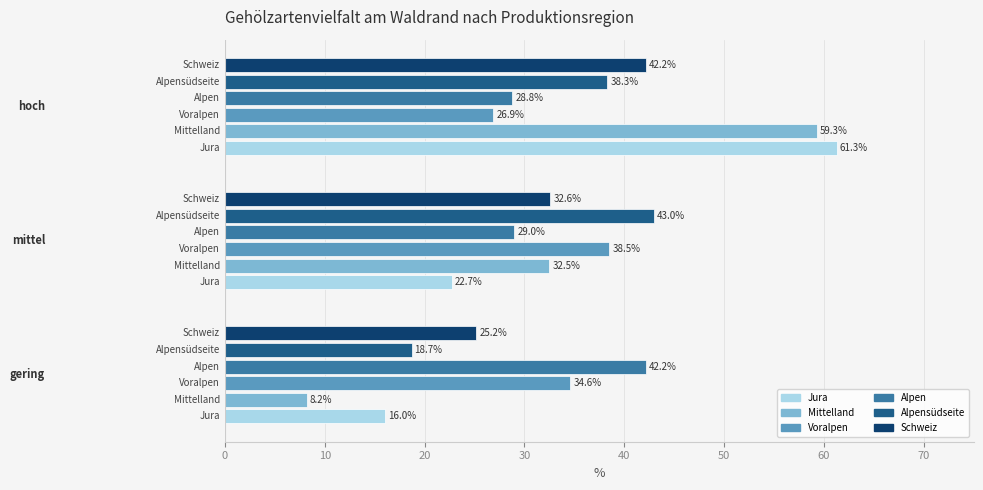

What is the average value?

33.3